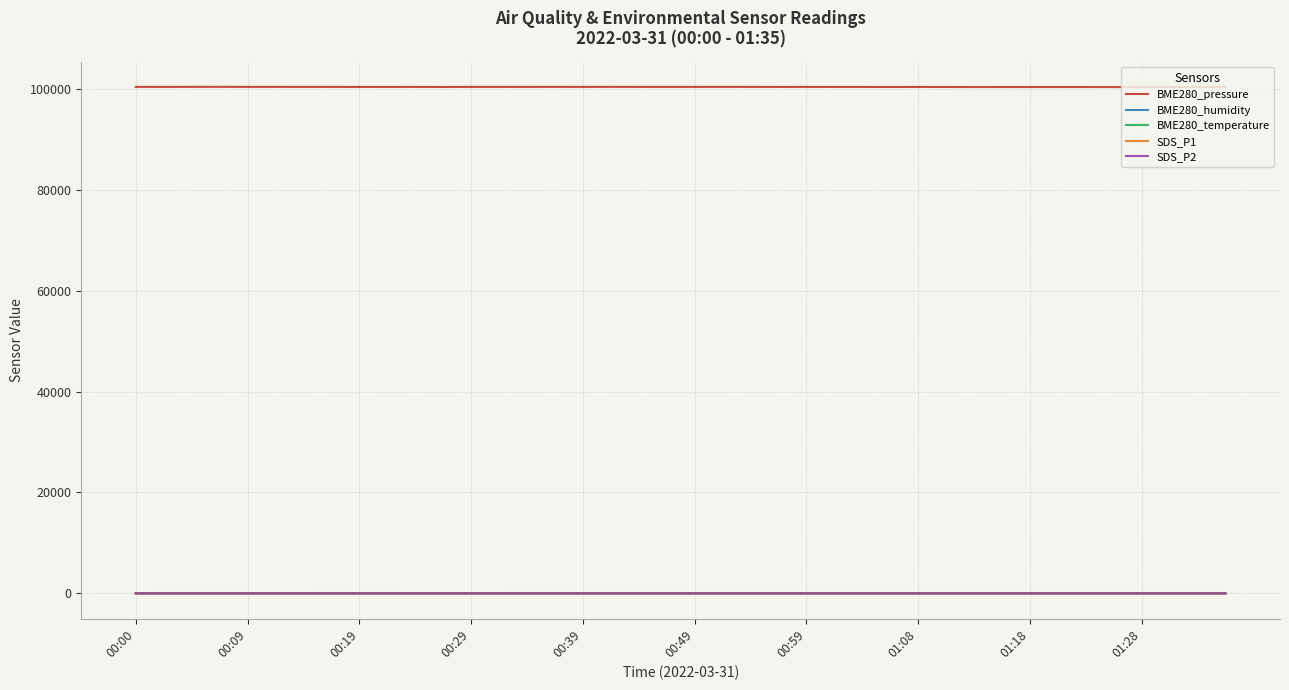

Which series has the largest range (max minus min)?

BME280_pressure